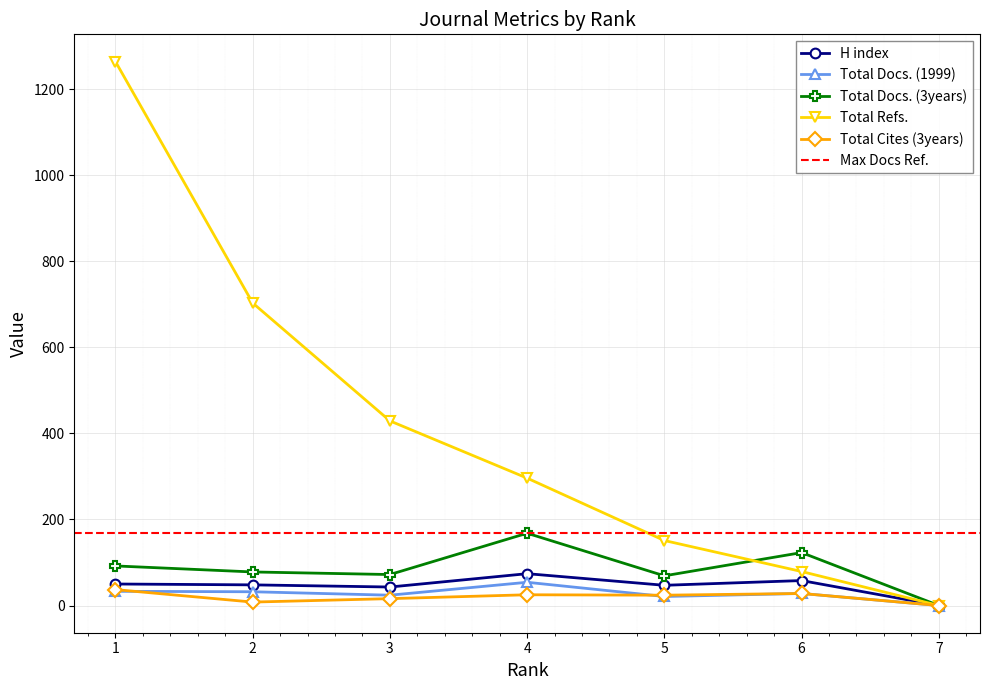

Where is H index nearest to the value 37?

3